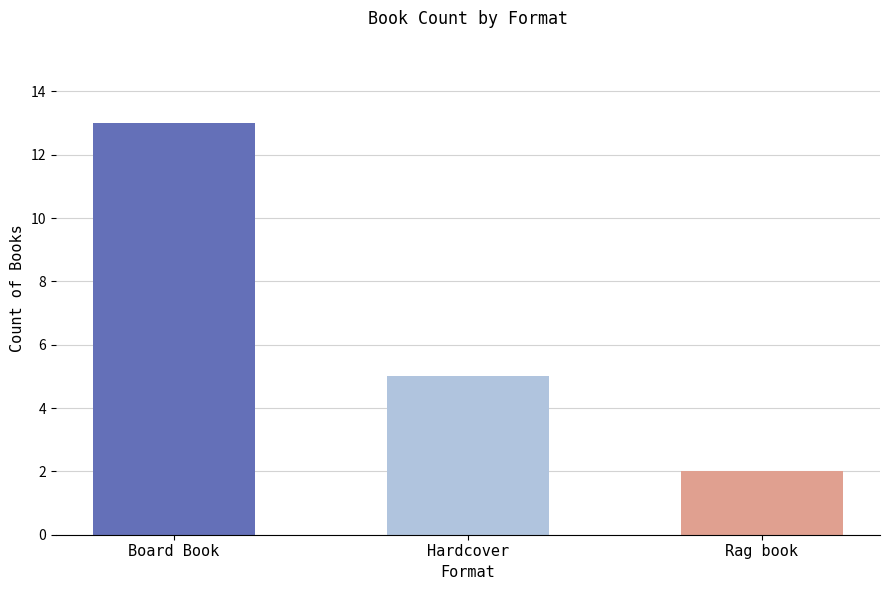

What is the smallest value displayed?

2